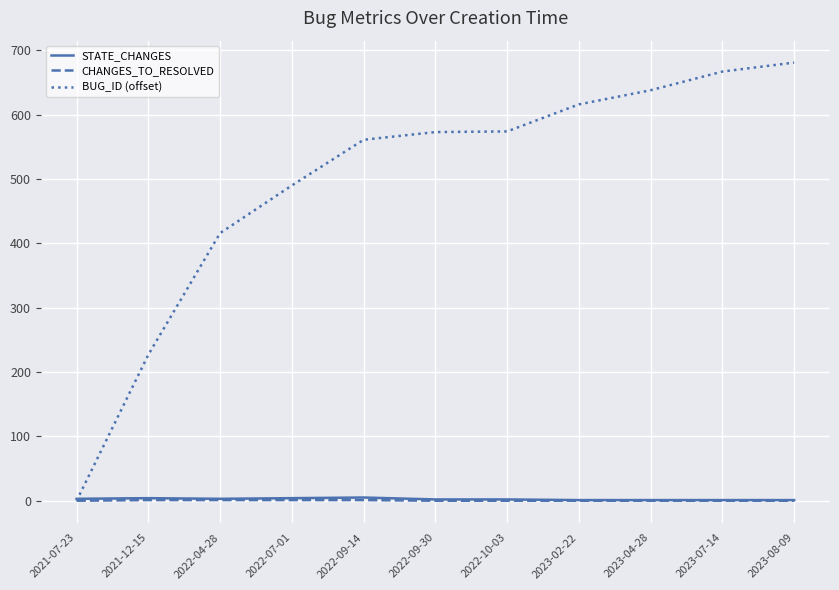

Between 2022-04-28 and 2023-07-14, which series saw the biggest shift?

BUG_ID (offset)